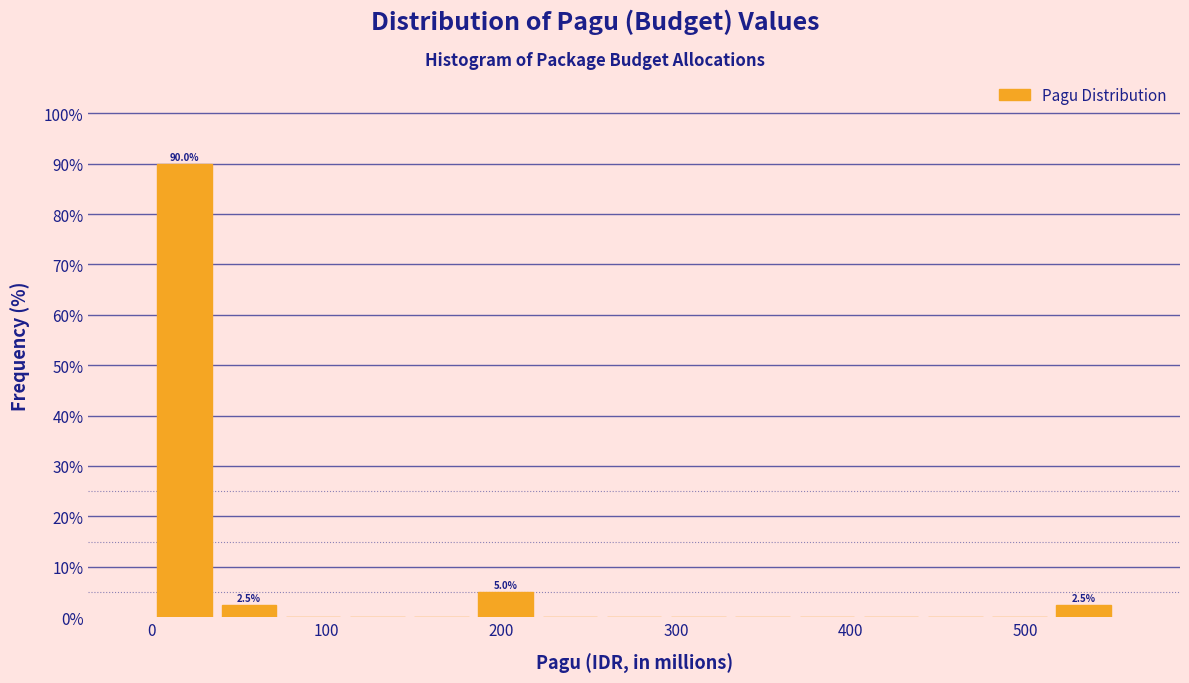

Read against the x-axis, roughly where is the centre of the tallest bar?

20